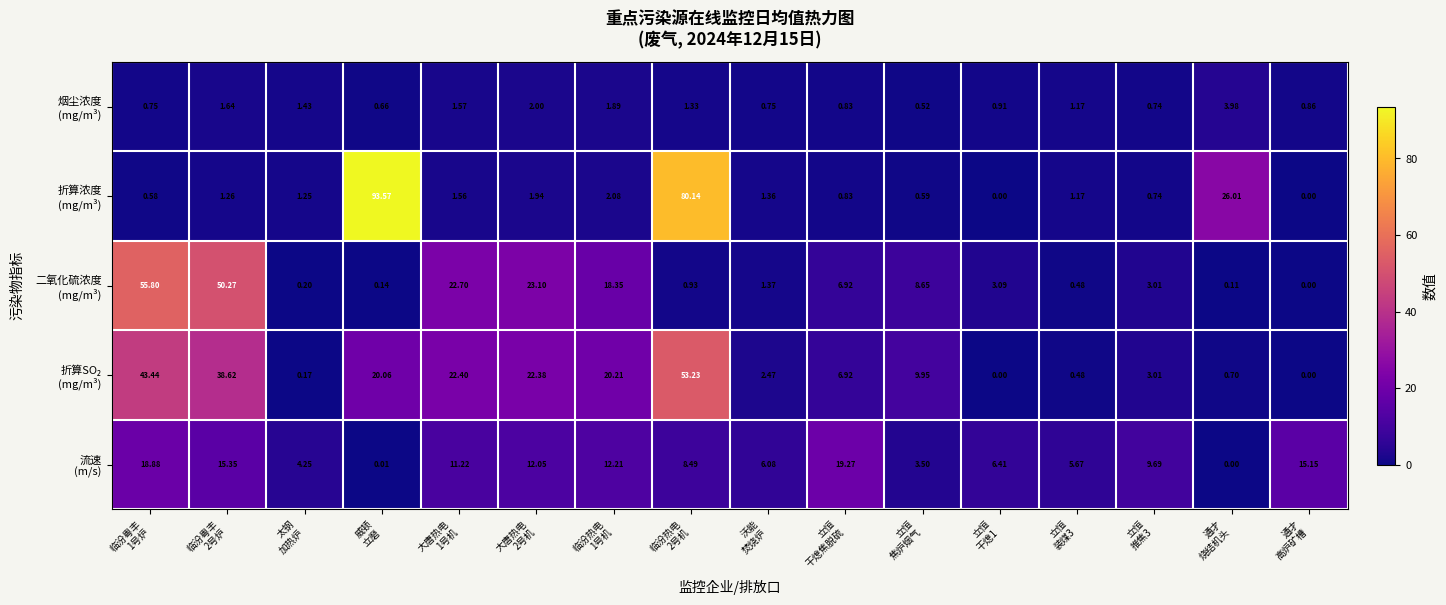

Count the number of data series in this chart.

5